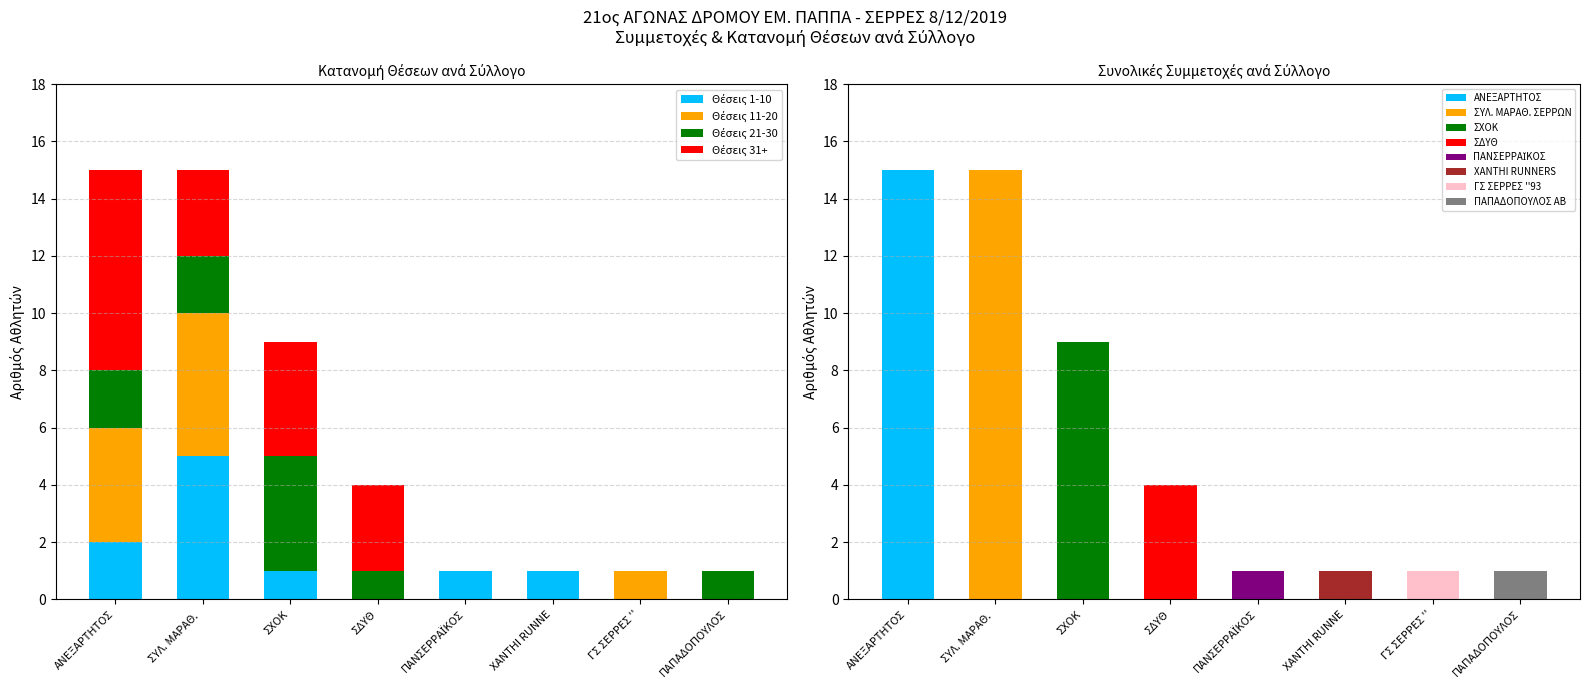

At which label does Θέσεις 21-30 first exceed 1?

ΑΝΕΞΑΡΤΗΤΟΣ